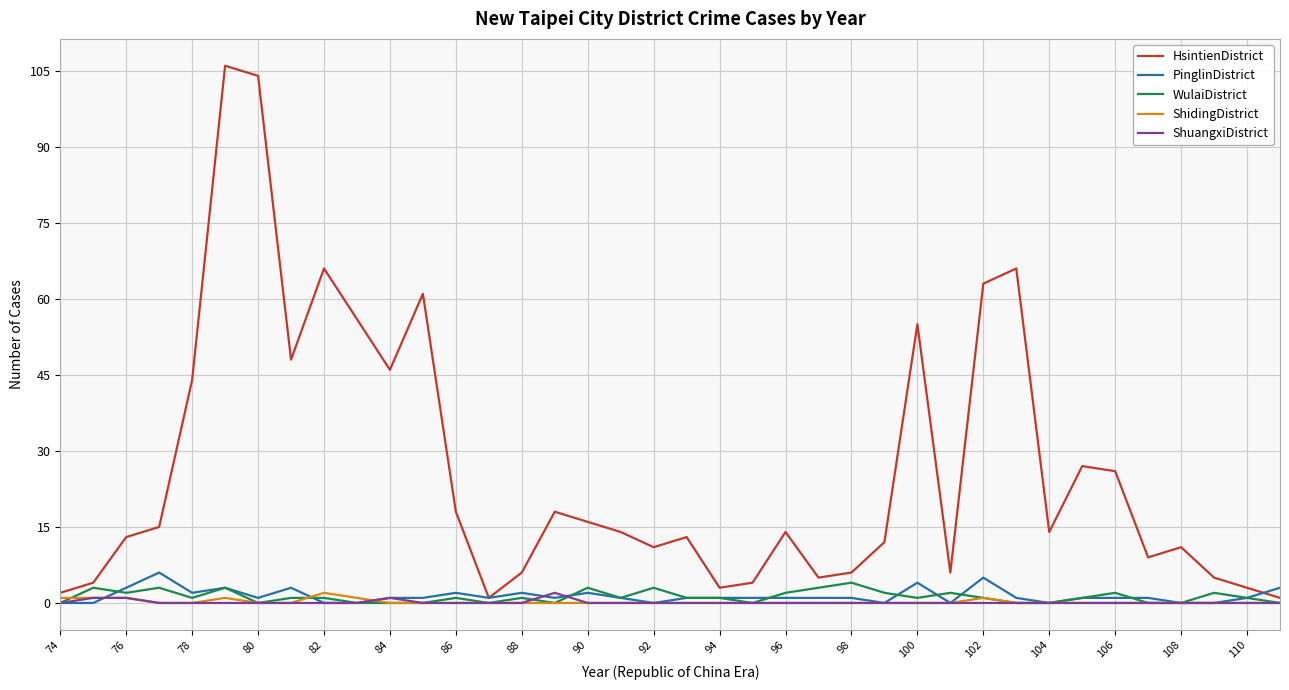

How many lines are shown in the chart?

5